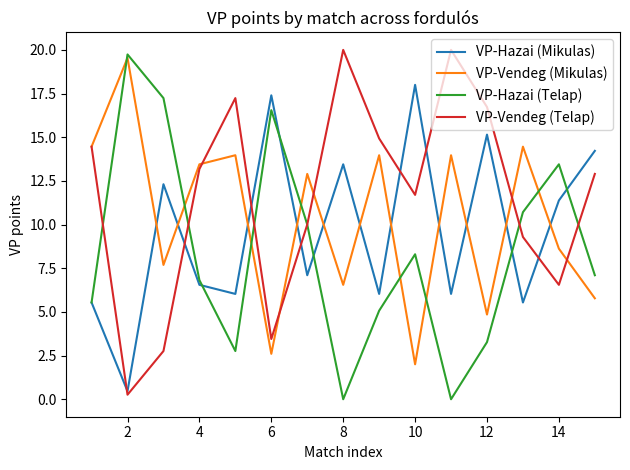

At how many categories does at least one series exceed 17?

7